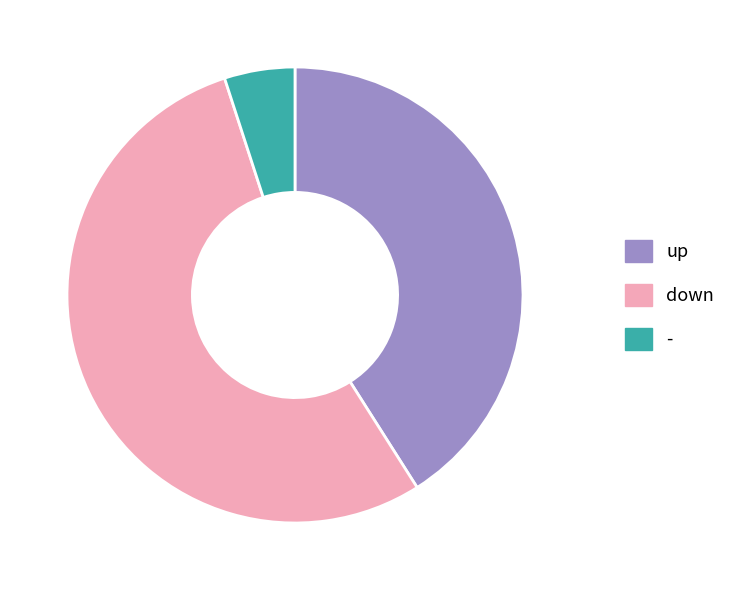

Does any single category account for the majority?

Yes